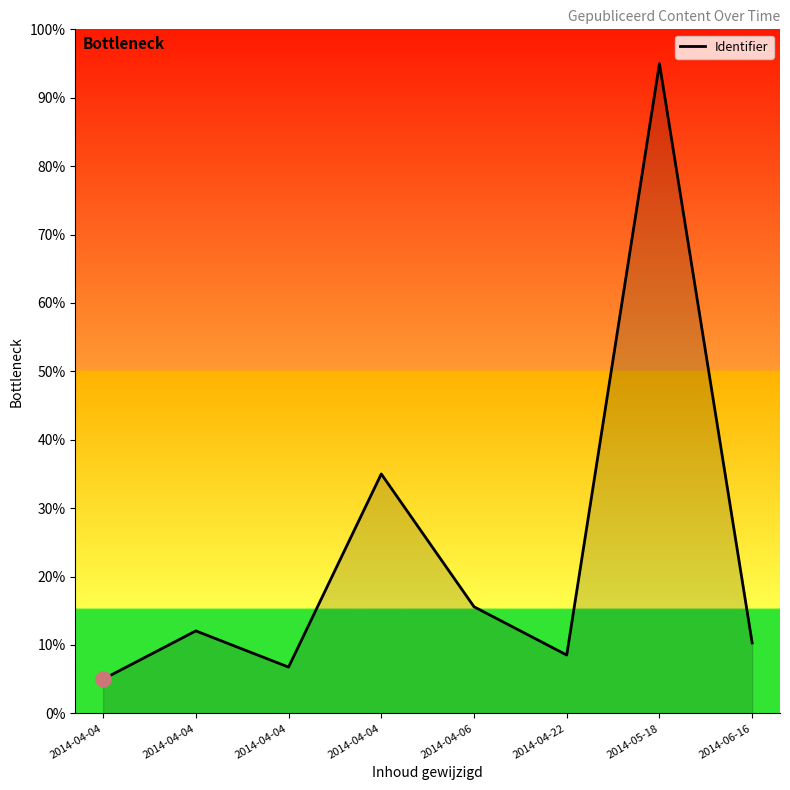

Is this an area chart (filled region under the line)?

Yes